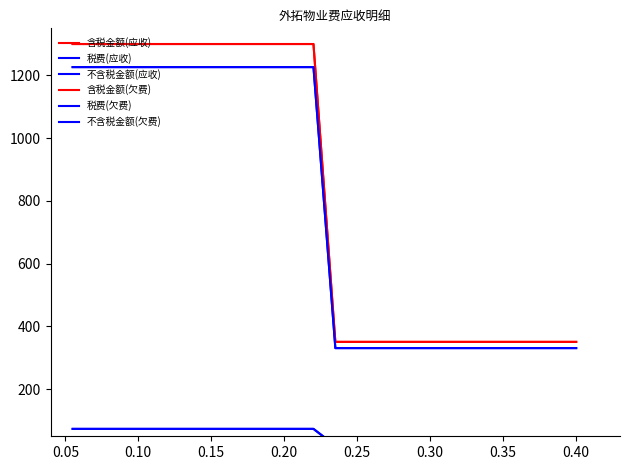

Which series has the largest range (max minus min)?

含税金额(应收)